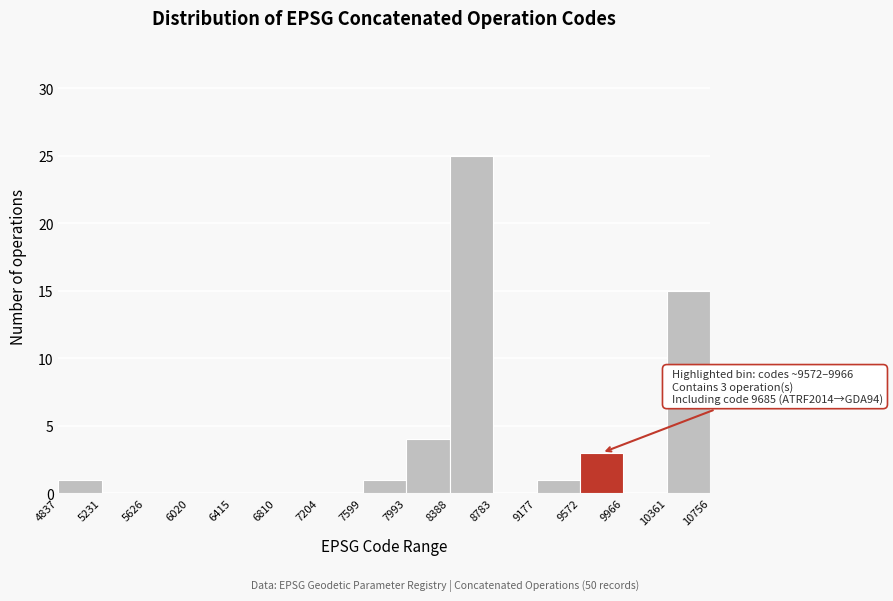

Which range on the x-axis has the tallest bar?

8388 to 8783